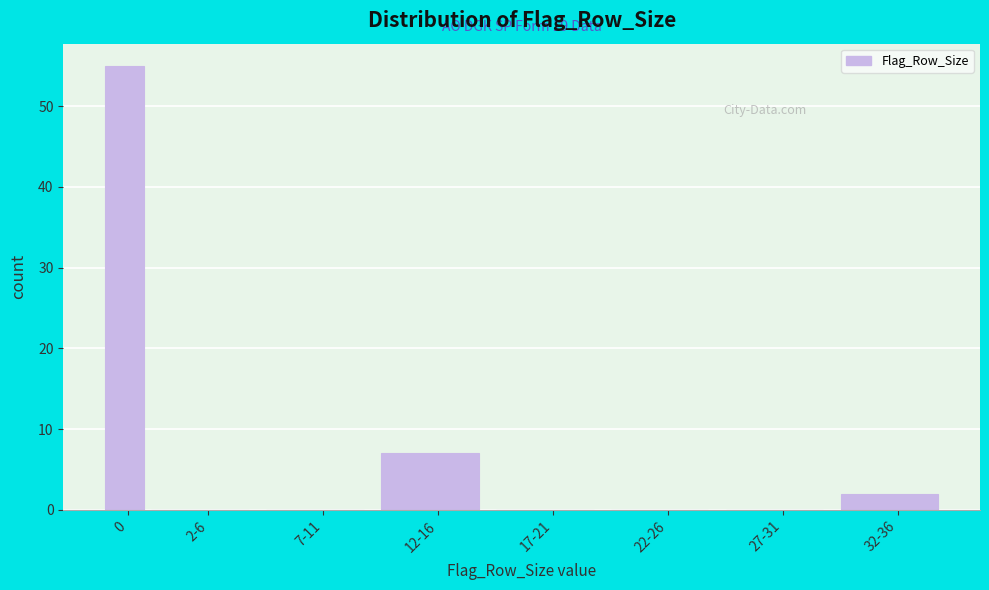

Reading right to left, extract all data points from this chart.

32-36=2	27-31=0	22-26=0	17-21=0	12-16=7	7-11=0	2-6=0	0=55